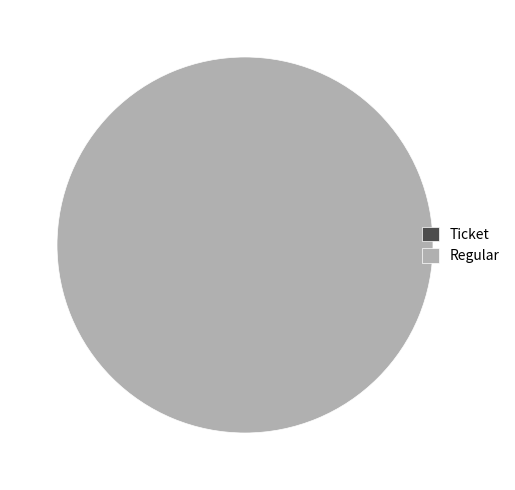

What is the total percentage of Regular and Ticket?

100.0%